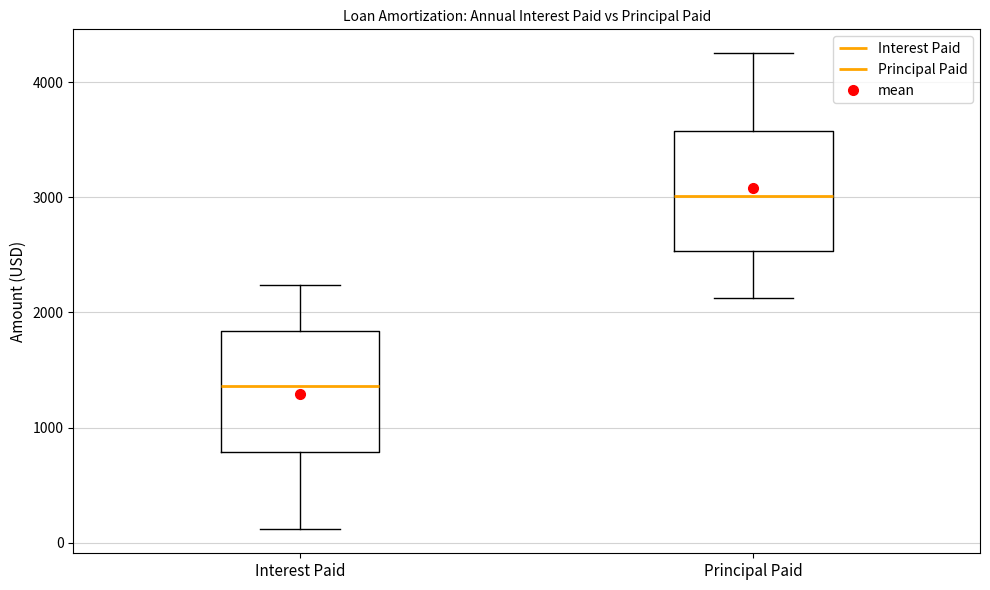

Reading left to right, transcribe this box plot: for each box, give where its median line is, the range the box spans, and where its two whiskers end, as read against the y-axis. The values are not printed on the chart, so give them approximately, as read against the axis.

Interest Paid: median 1400, box 800 to 1800, whiskers 100 to 2200
Principal Paid: median 3000, box 2500 to 3600, whiskers 2100 to 4300